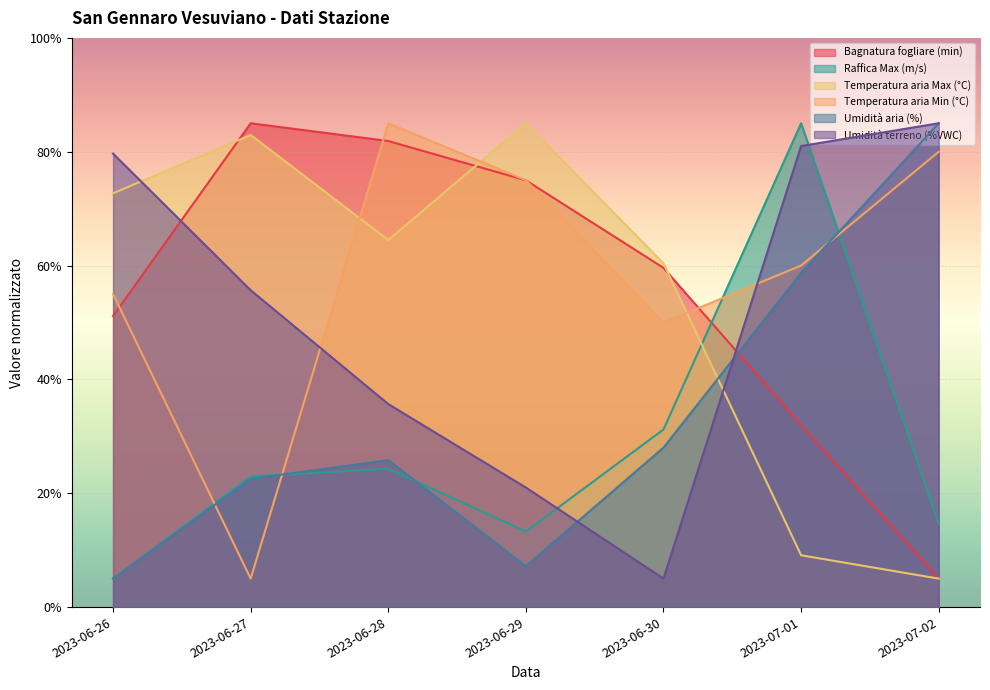

How many interior local peaks does the Bagnatura fogliare (min) series have?

1